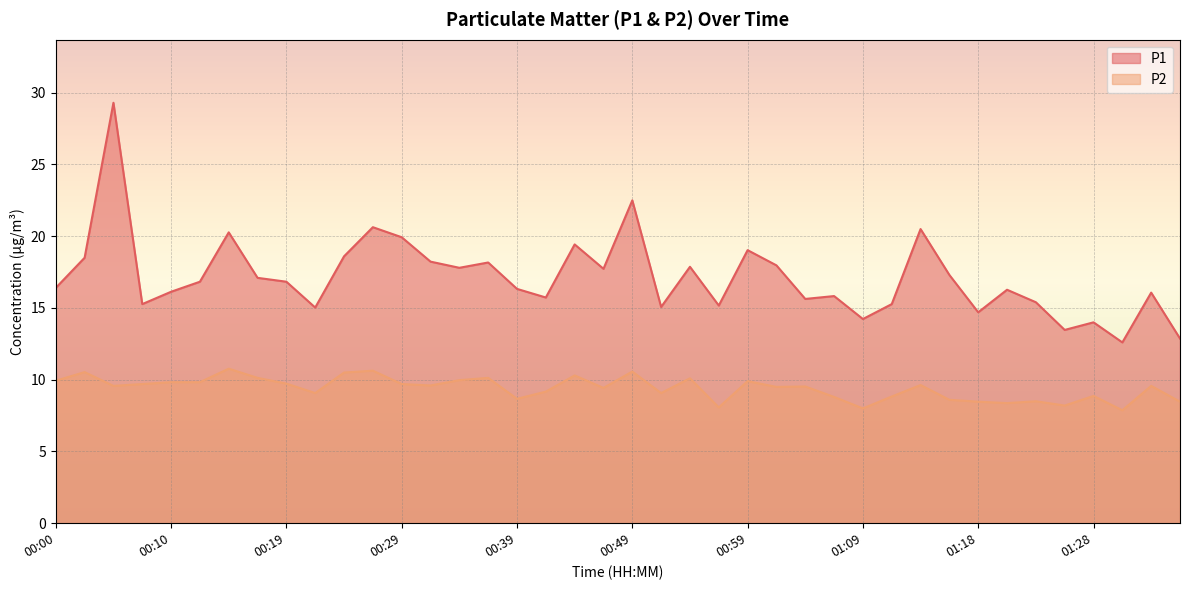

How many lines are shown in the chart?

2